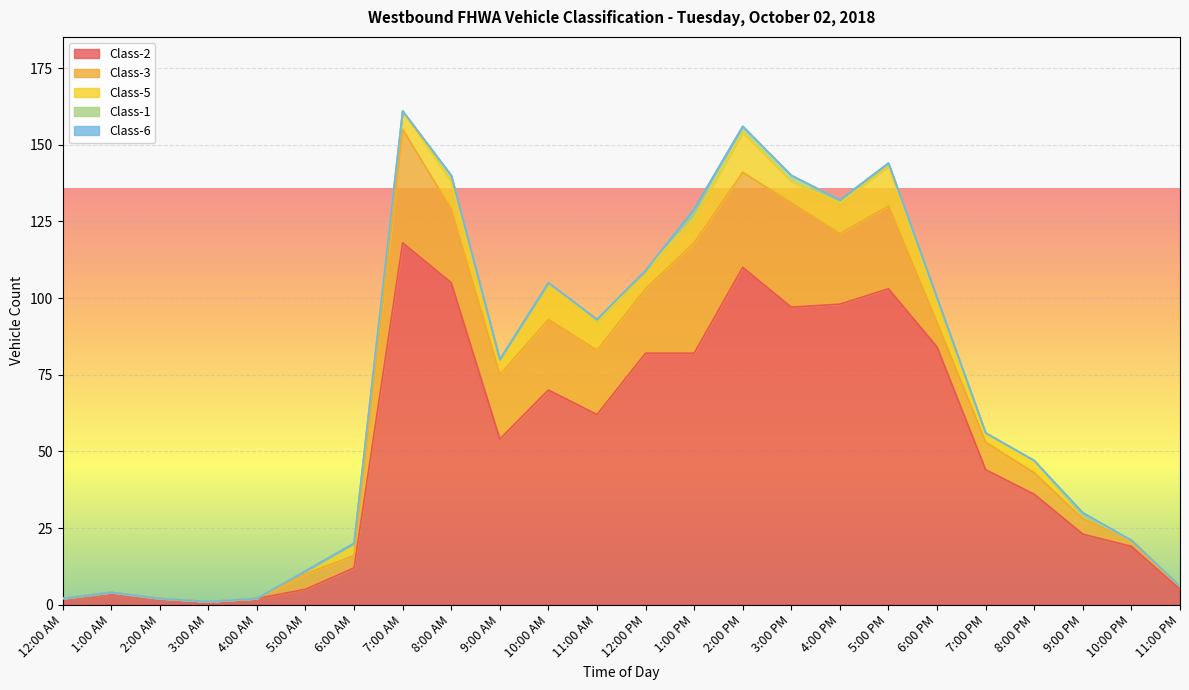

What is the difference between the second highest and minimum values in the Class-5 series?

13